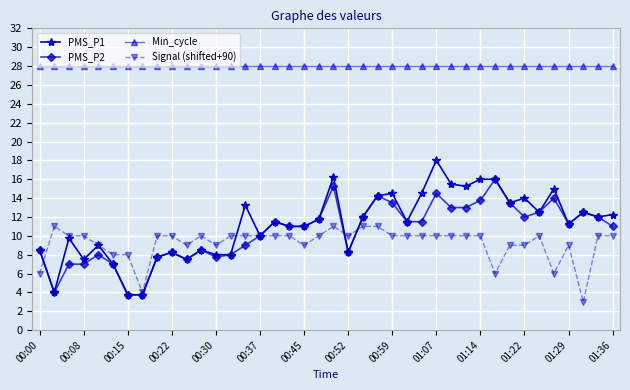

True or false: PMS_P2 and Min_cycle intersect in this chart.

False